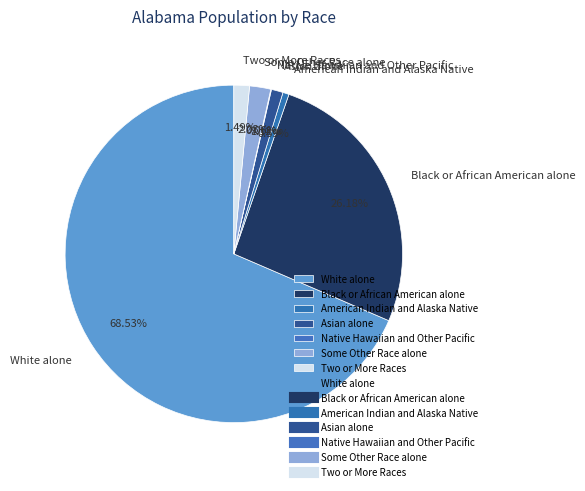

What is the largest slice in the pie chart?

White alone